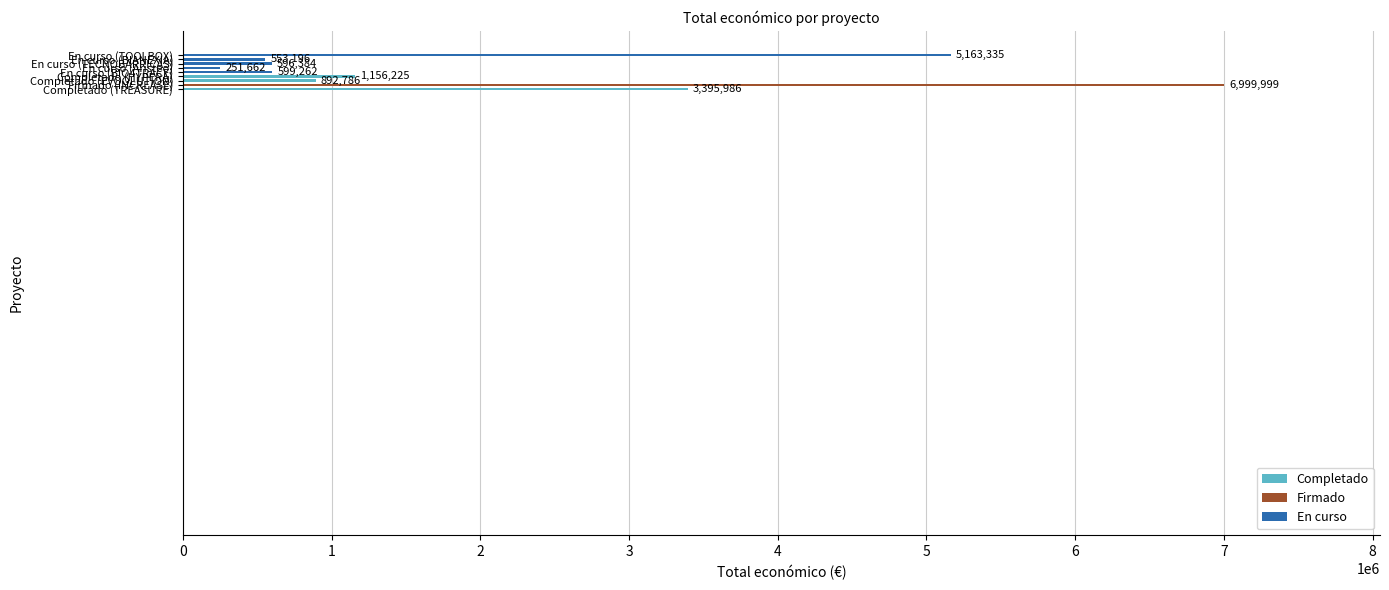

Rank the categories by value from highest to lowest.

Firmado (INCREASE), En curso (TOOLBOX), Completado (TREASURE), Completado (HYPERA), Completado (EVOOLUTION), En curso (BIO4TRACE), En curso (TECNOBARRICAS), En curso (BIANEXIA), En curso (Aristeo)